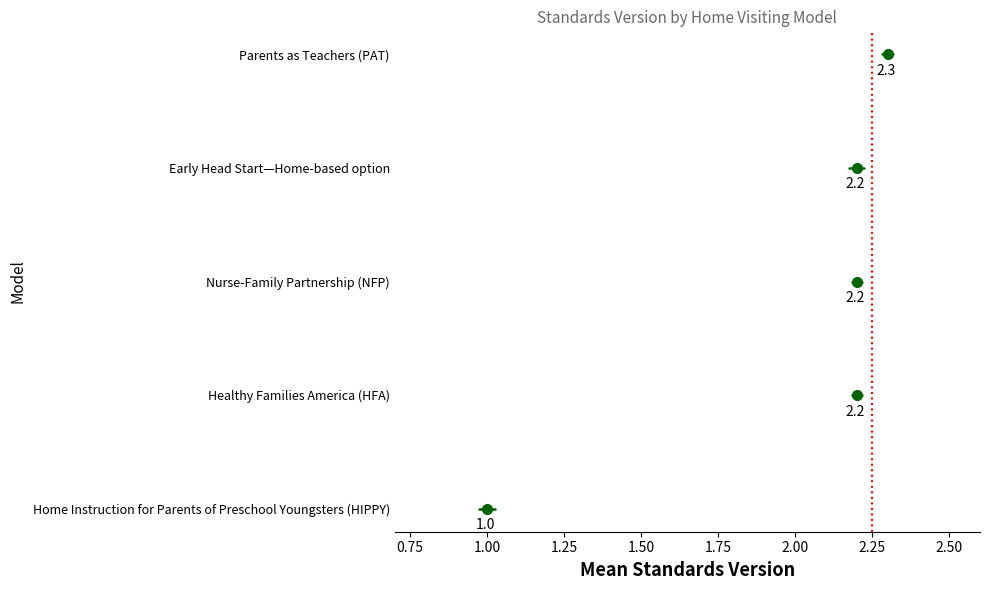

Is this an area chart (filled region under the line)?

No